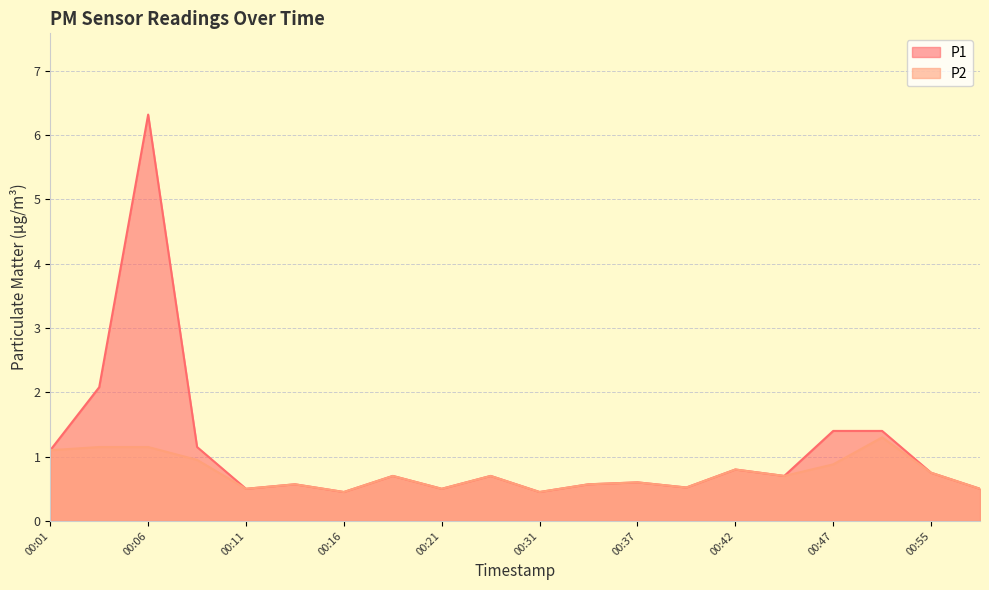

What is the sum of the P2 values at 00:55 and 00:45?

1.4